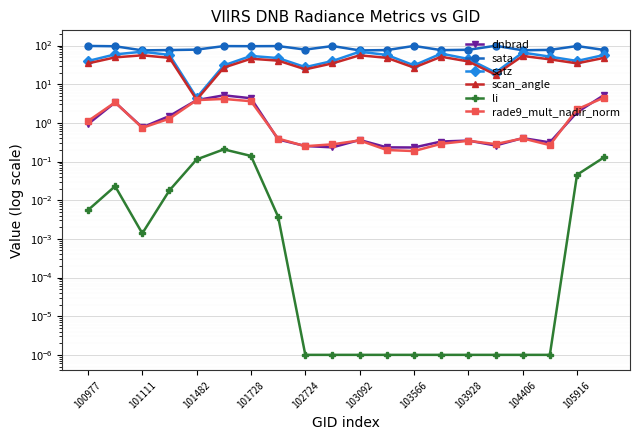

What is the value of the li point at the 20th from the left?

0.1